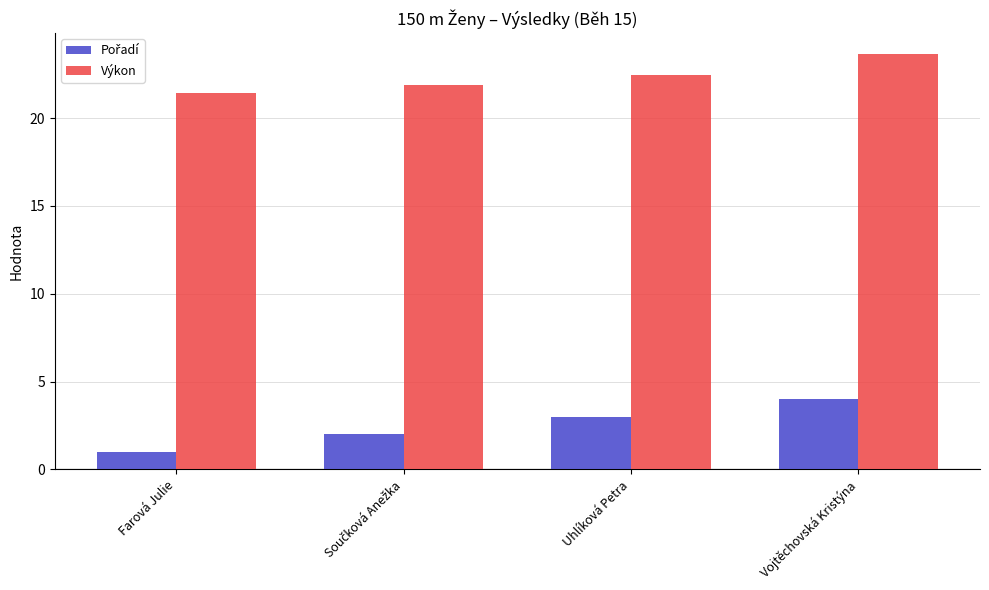

The Výkon series shows 23.6 at Vojtěchovská Kristýna. True or false?

True